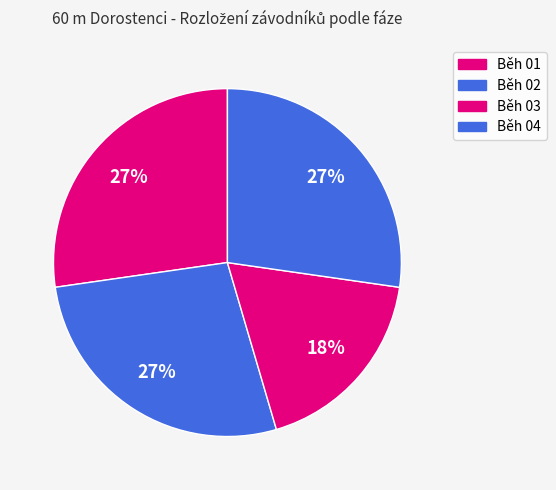

How many segments does this pie chart have?

4